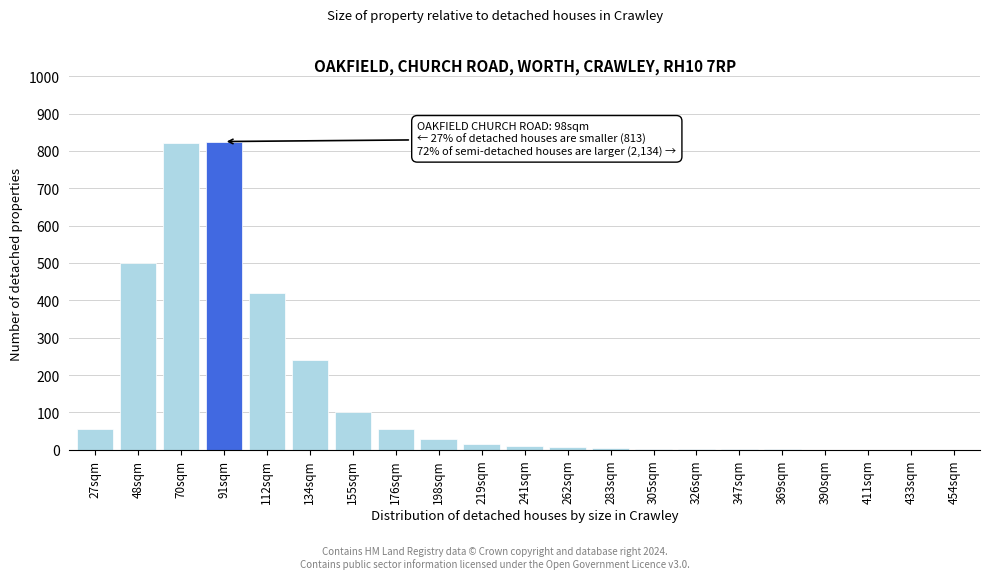

What is the greatest value displayed?

825